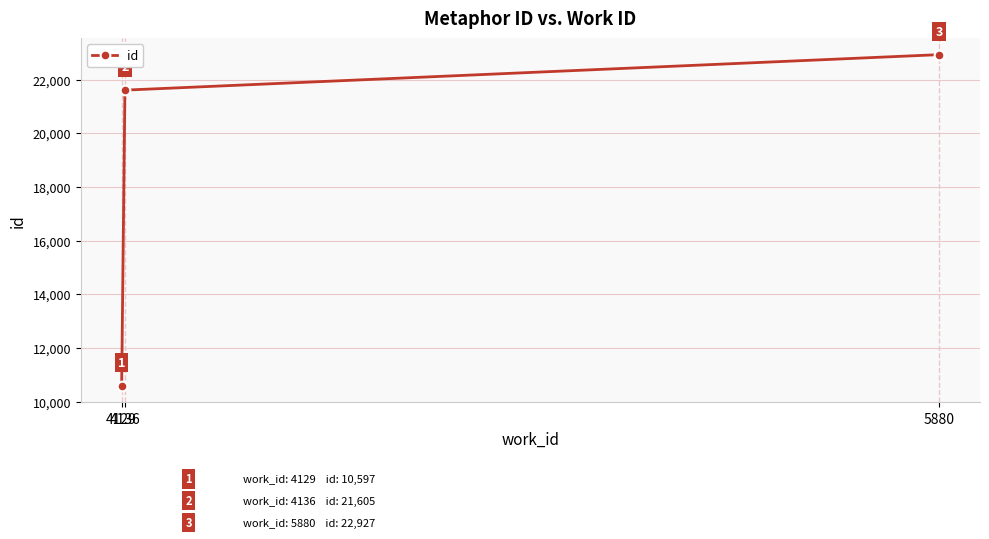

Between 4129 and 4136, which is larger?

4136